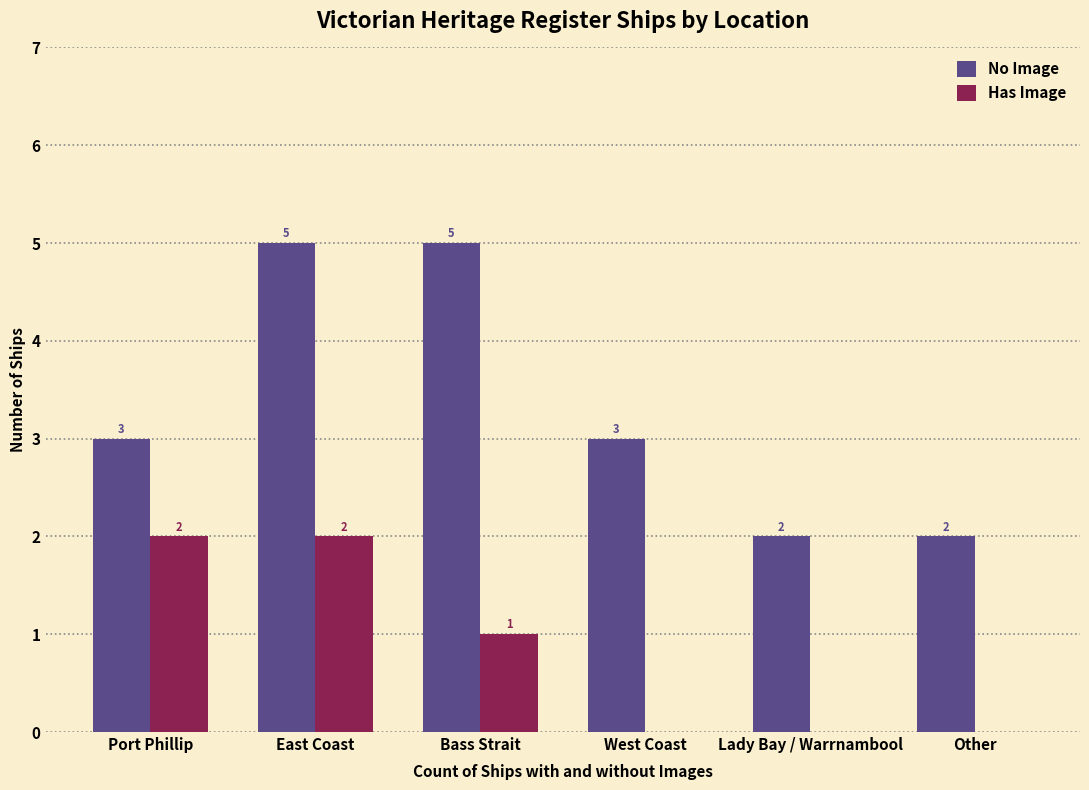

Are the bars grouped side by side (vs. stacked)?

Yes